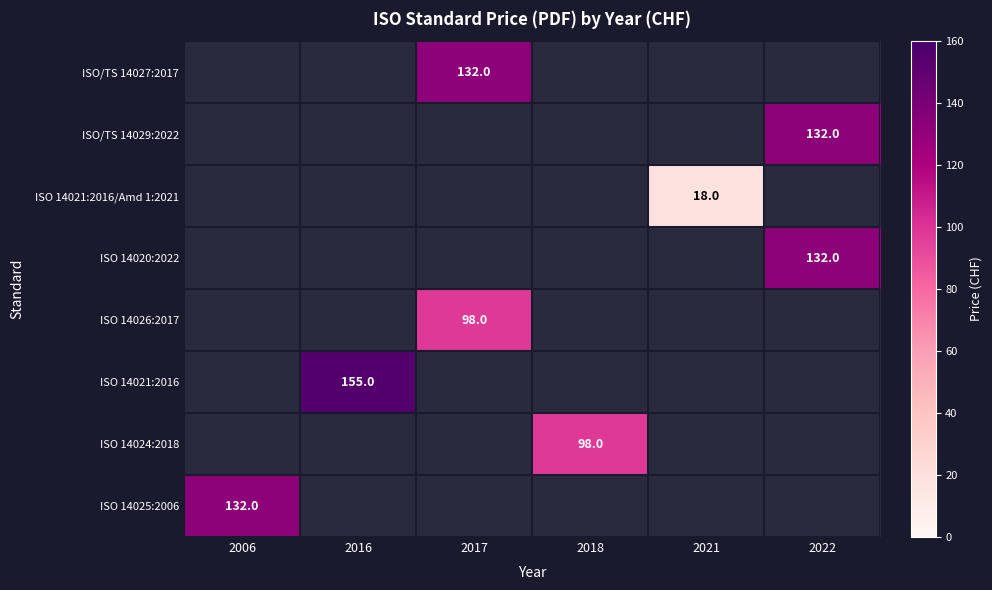

The value of ISO 14024:2018 at 2018 is 98. True or false?

True